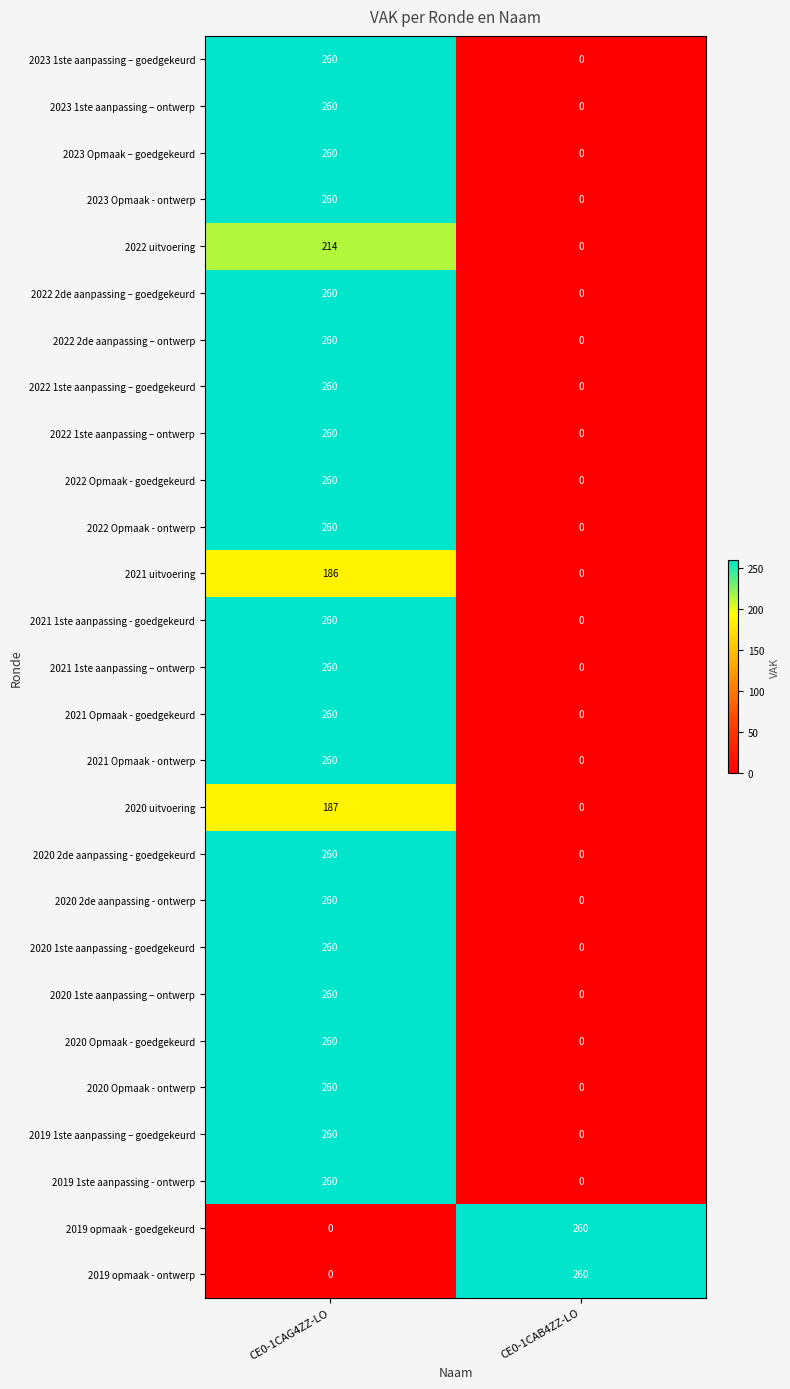

How many series are shown in this chart?

27